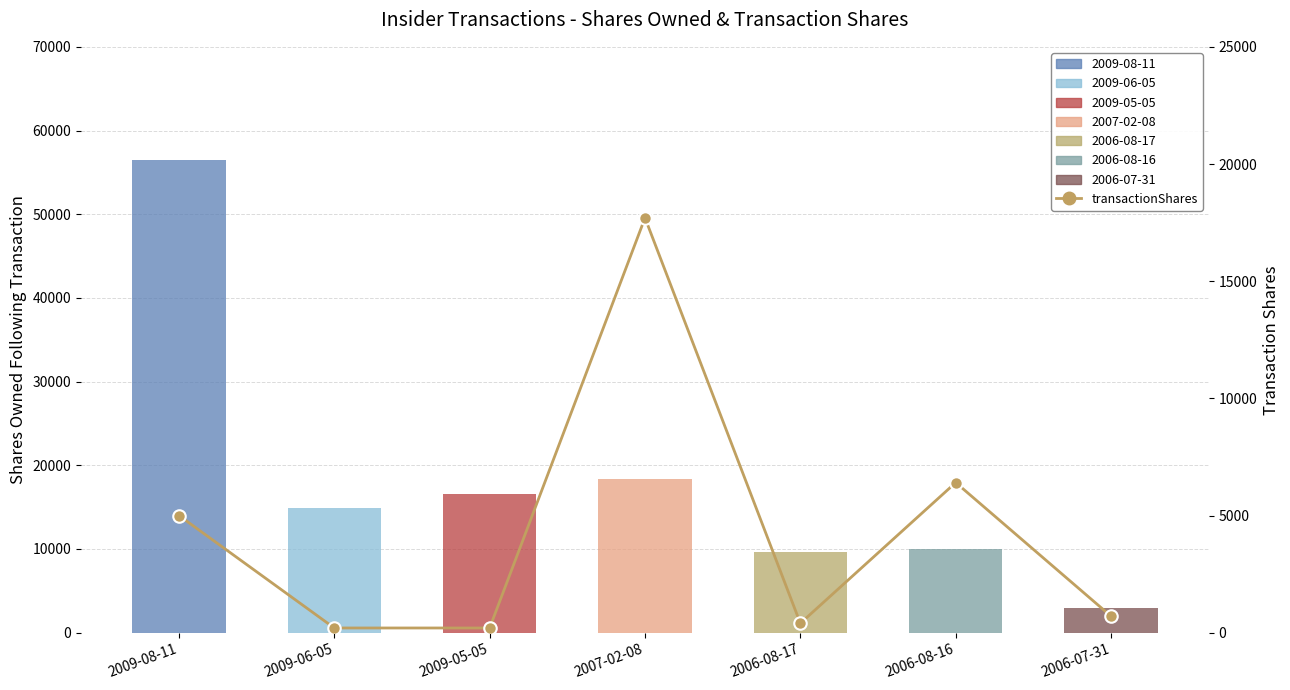

What is the difference between the maximum and minimum values?

17500